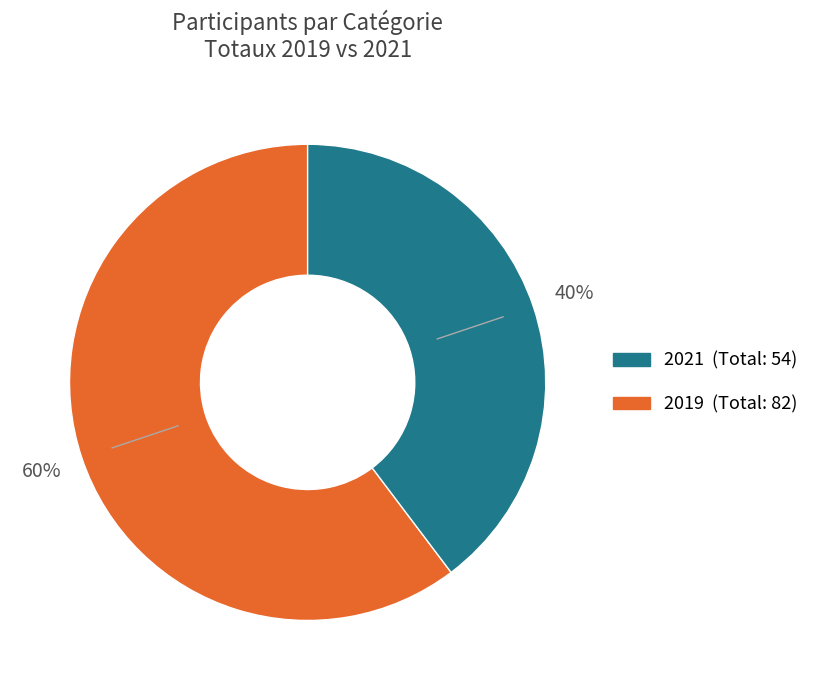

Is there a majority slice in this chart?

Yes